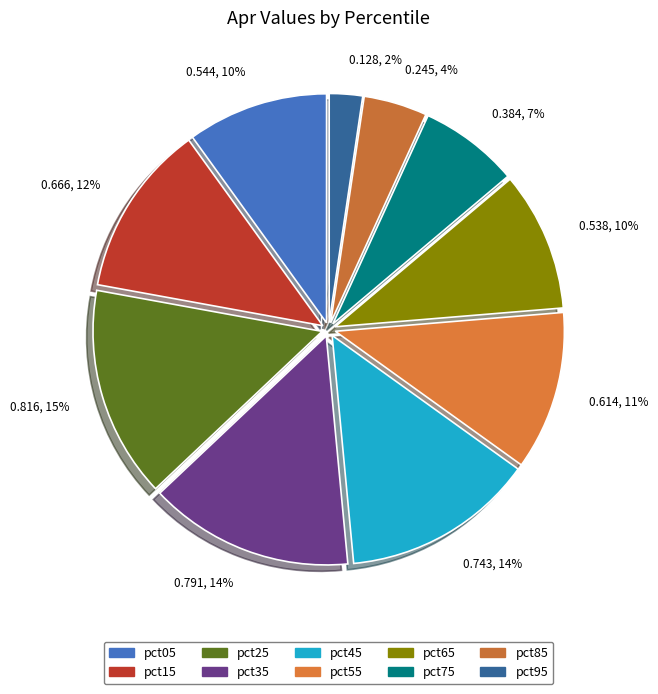

Count the number of slices in the pie.

10